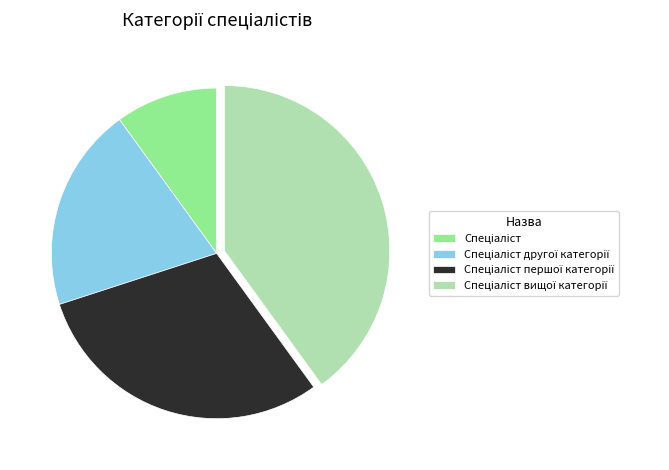

Does any single category account for the majority?

No